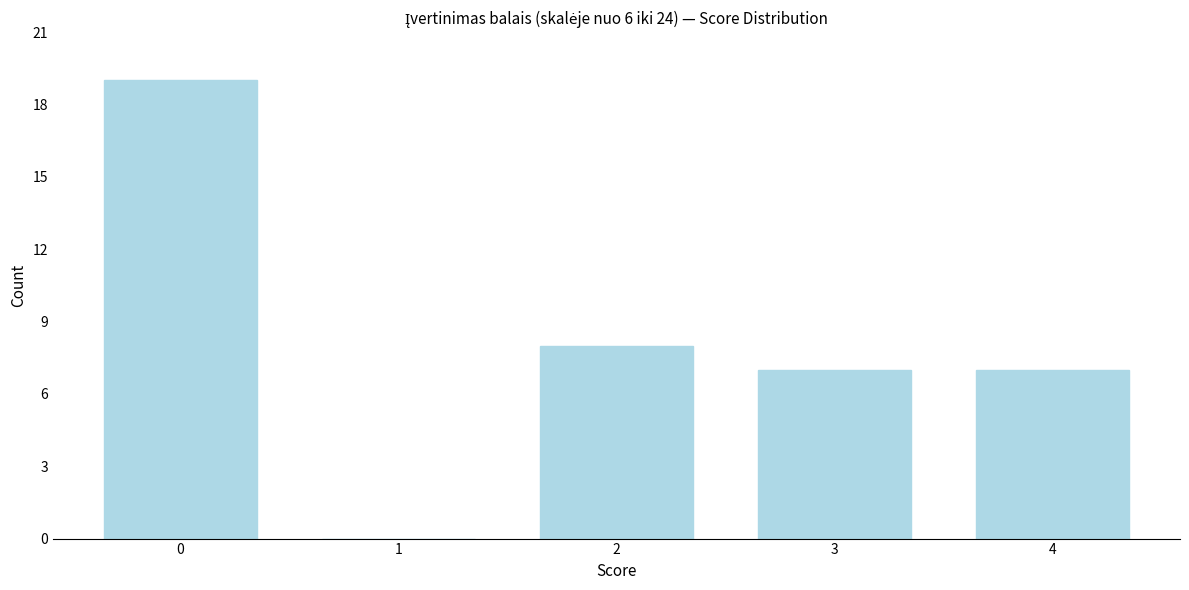

Reading left to right, list all the values displayed in this chart.

0=19	1=0	2=8	3=7	4=7